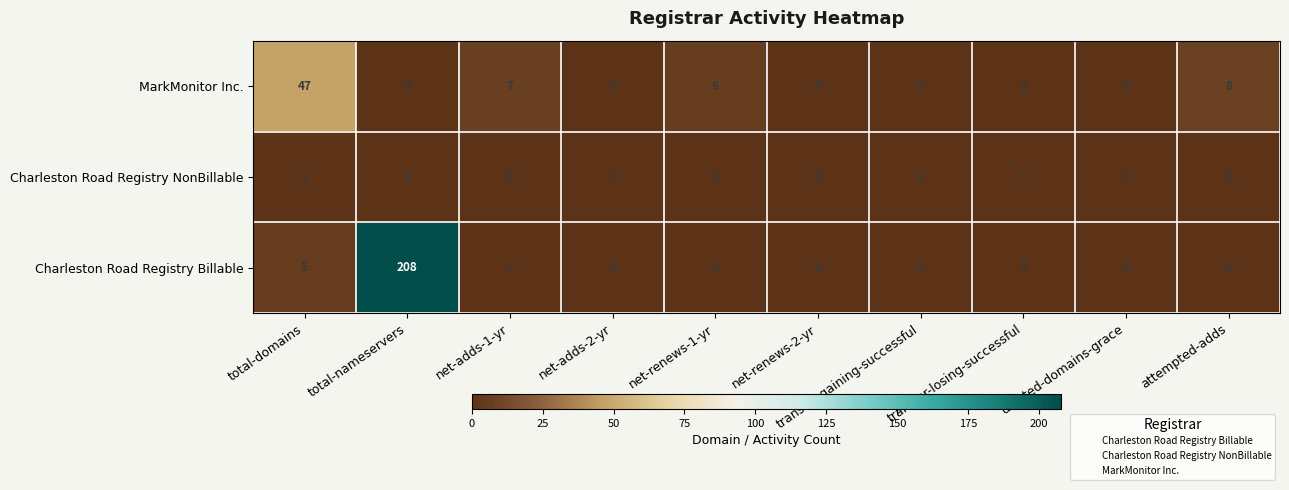

At which label is Charleston Road Registry Billable closest to 104?

total-domains